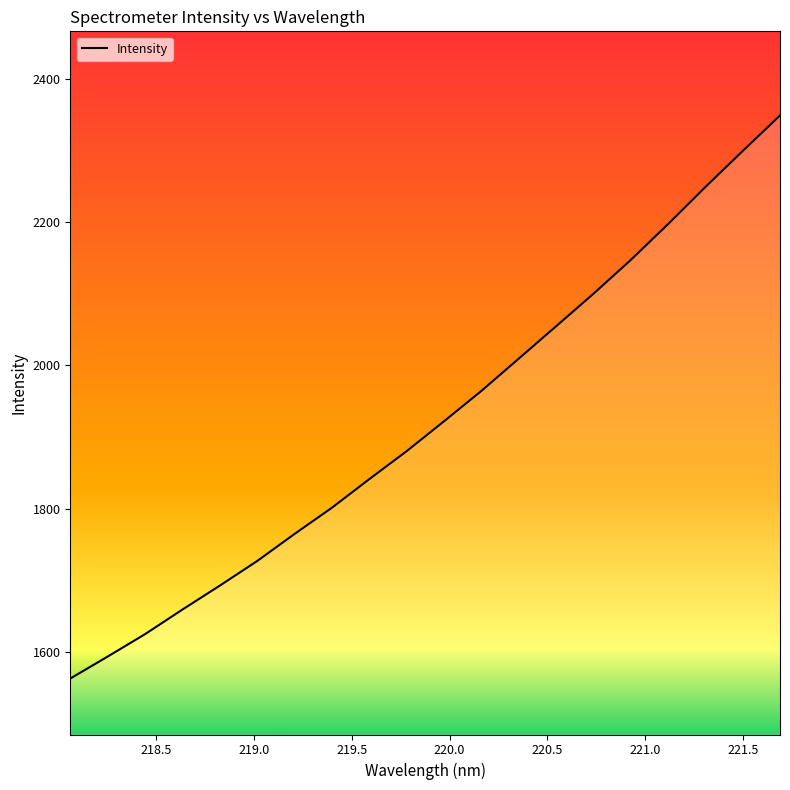

What is the greatest value displayed?

2348.9